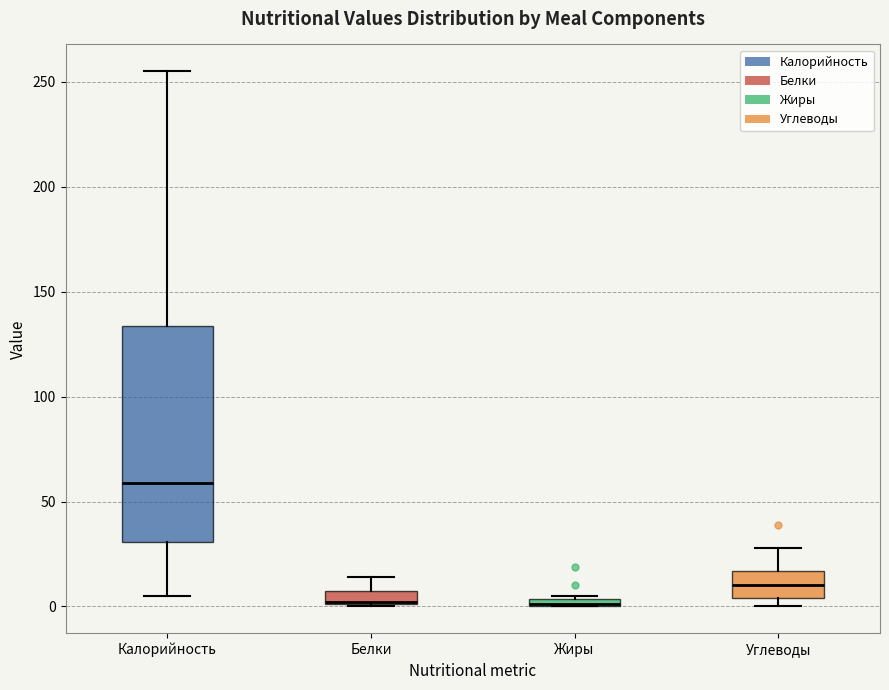

Which box is the tallest, from its lower edge to its upper edge?

Калорийность